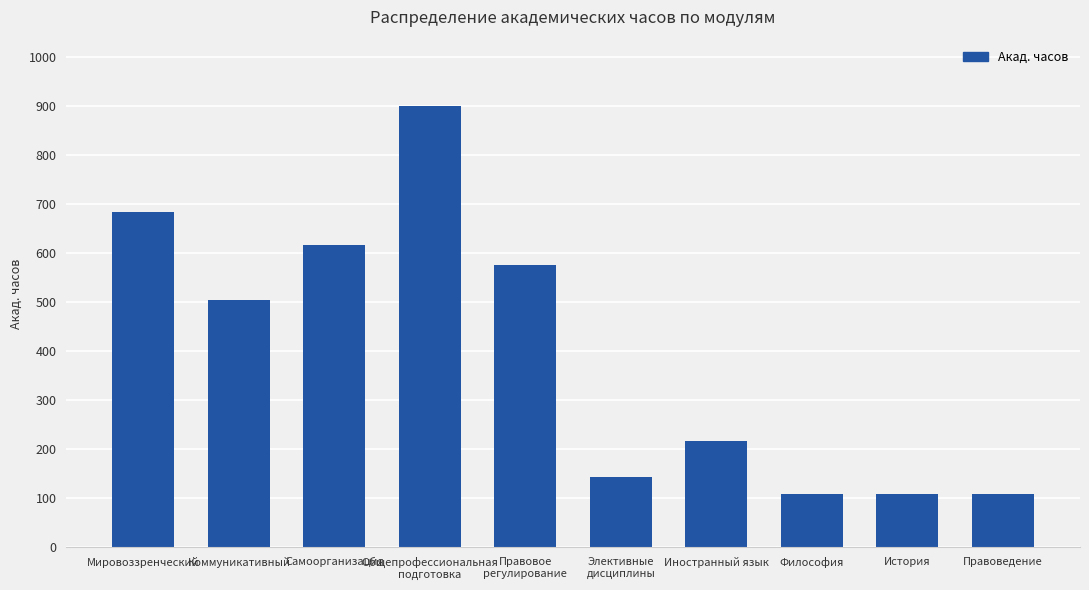

What value does the data have at Самоорганизация, to the nearest 10?

620